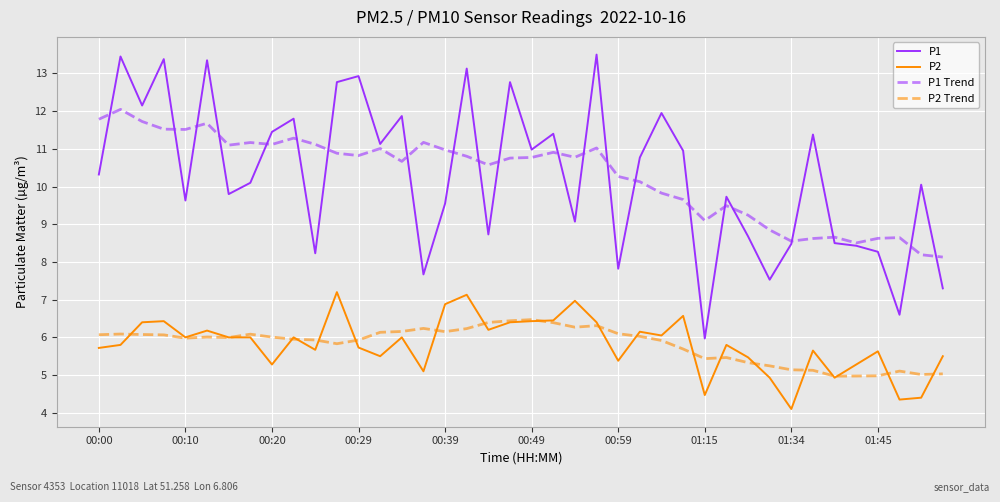

Which series has the widest spread of values?

P1